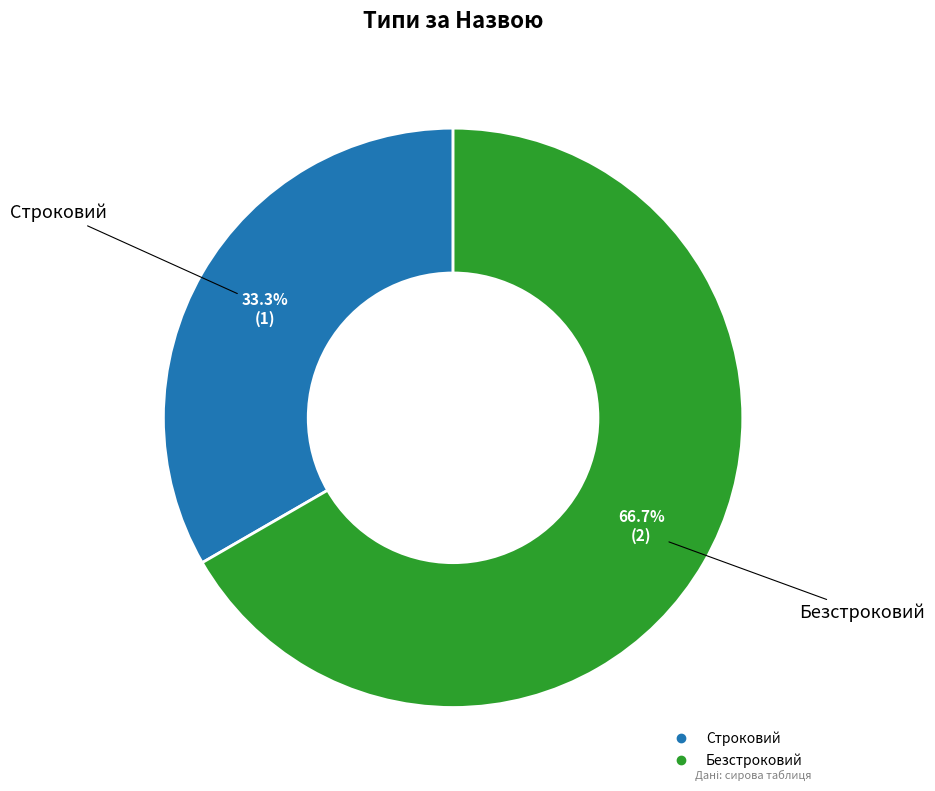

Rank the categories by value from highest to lowest.

Безстроковий, Строковий